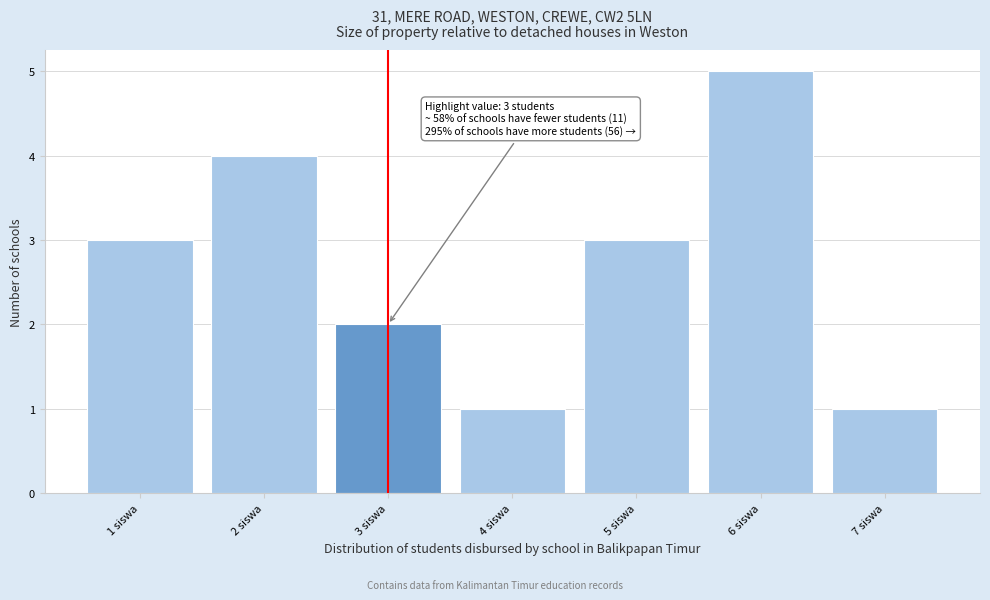

Which range on the x-axis has the tallest bar?

5.5 to 6.5